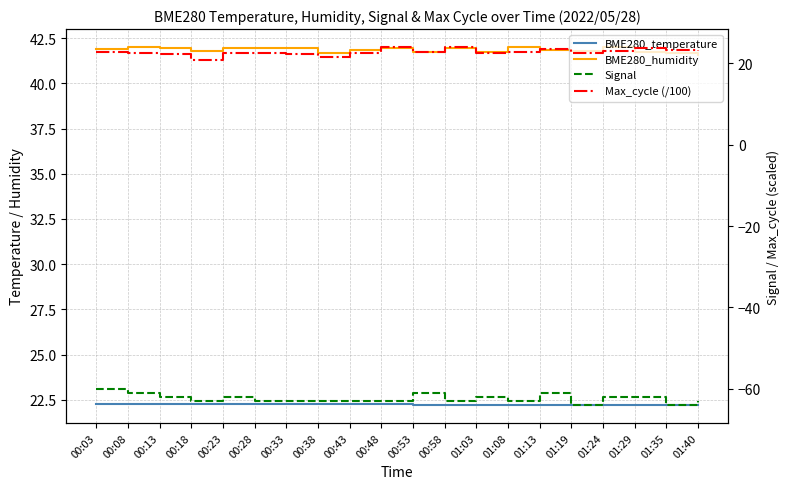

What are all the series names shown in the legend?

BME280_temperature, BME280_humidity, Signal, Max_cycle (/100)